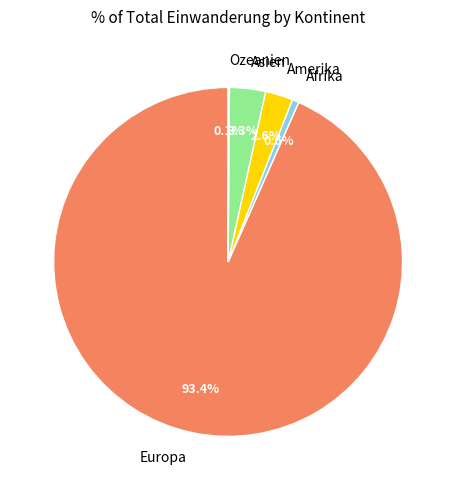

Combined, what portion of the pie is Afrika and Asien?

3.9%